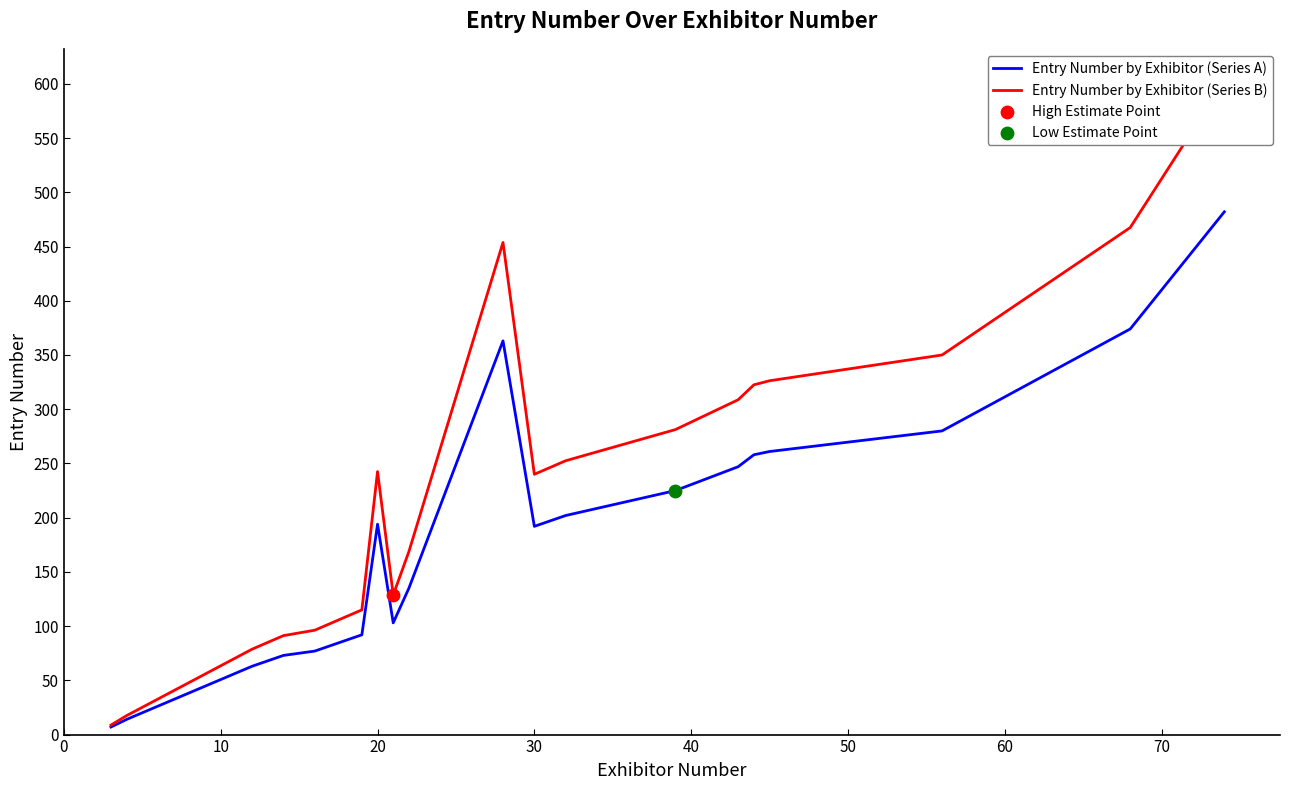

Which series has the largest total across all categories?

Entry Number by Exhibitor (Series B)